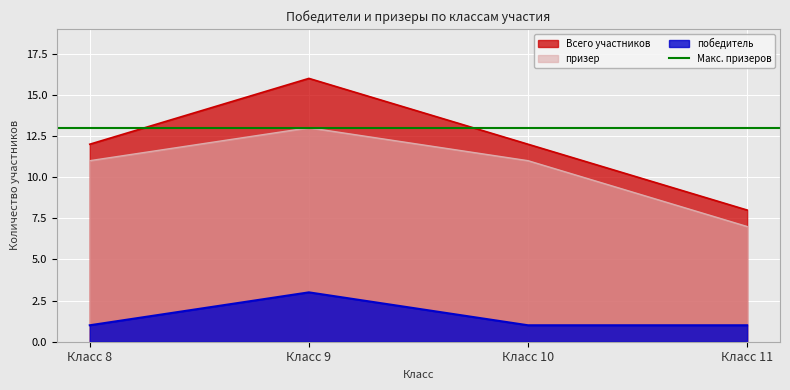

How many lines are shown in the chart?

2